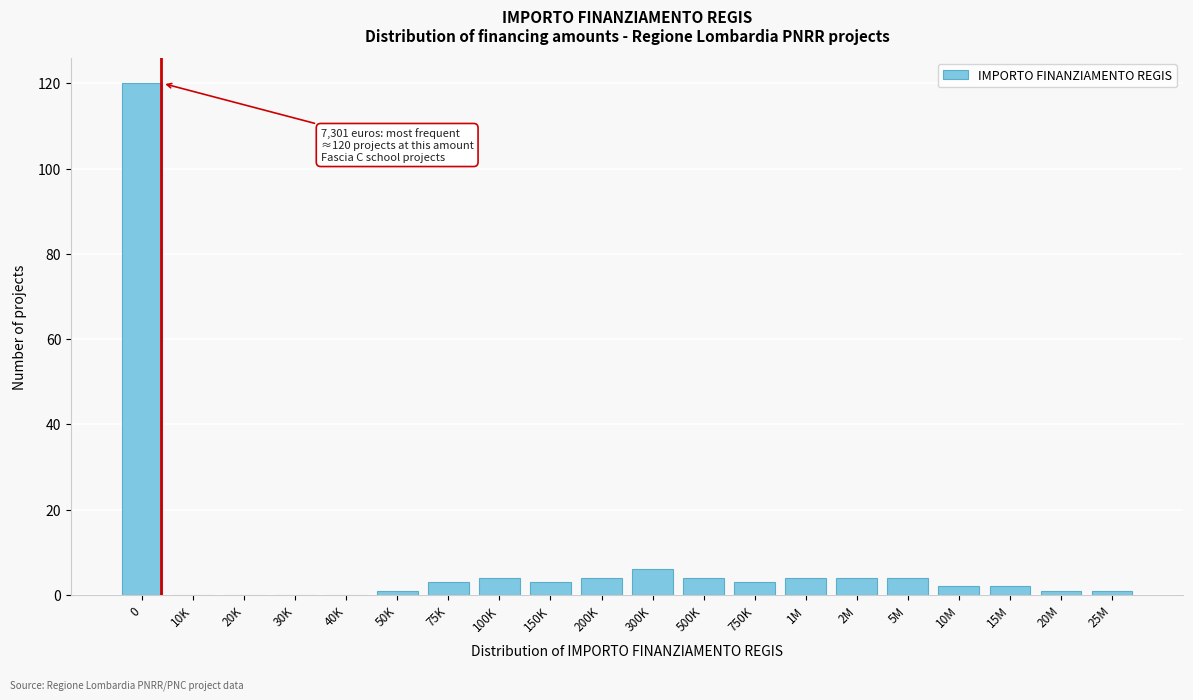

Reading left to right, extract all data points from this chart.

0=120	10K=0	20K=0	30K=0	40K=0	50K=1	75K=3	100K=4	150K=3	200K=4	300K=6	500K=4	750K=3	1M=4	2M=4	5M=4	10M=2	15M=2	20M=1	25M=1